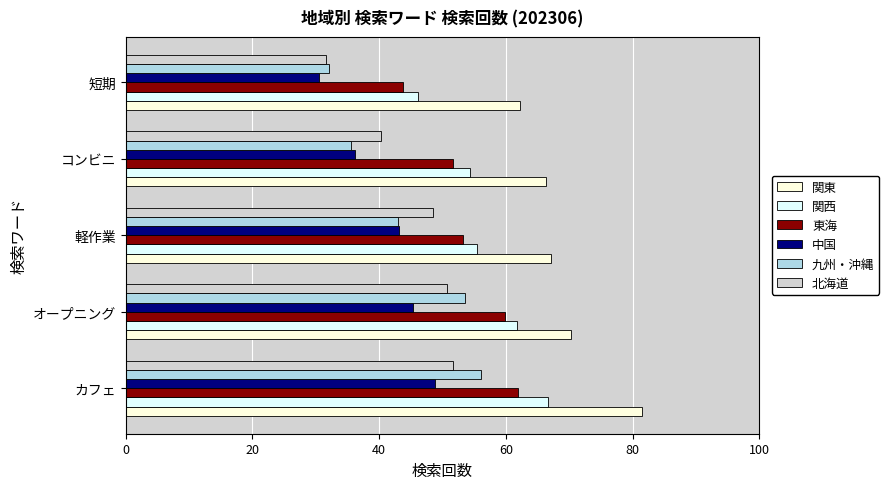

What is the difference between the highest and lowest values at カフェ?

32.6